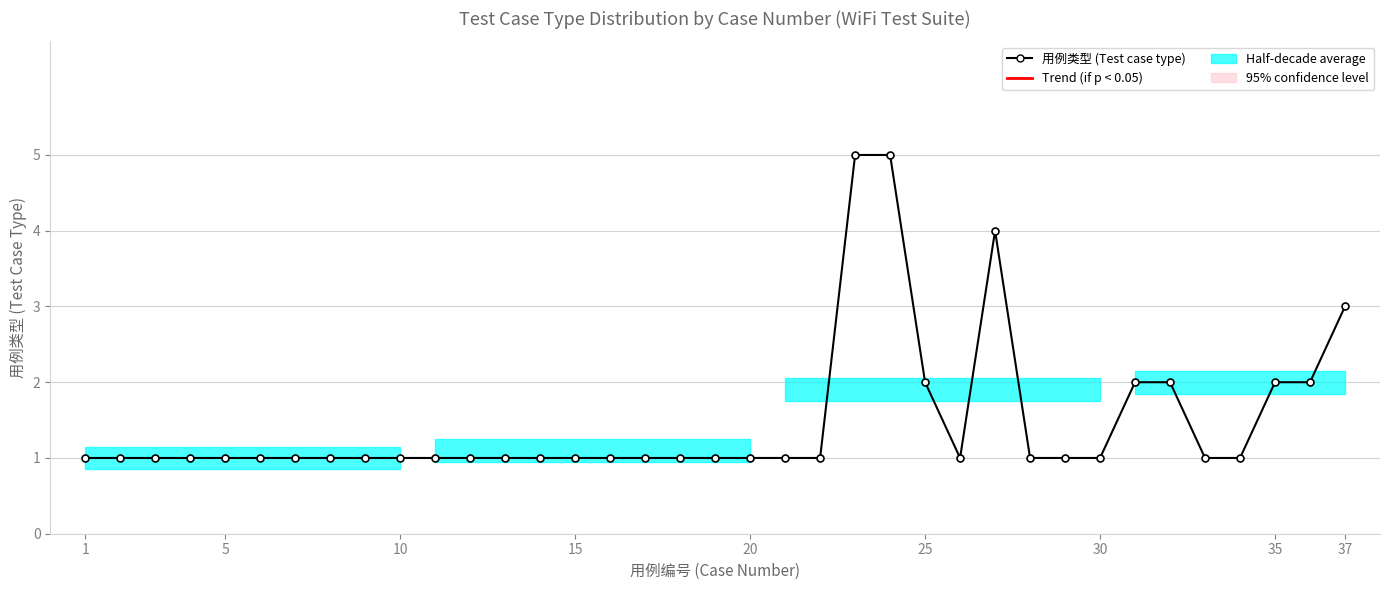

What is the value of the 5th point from the left?

1